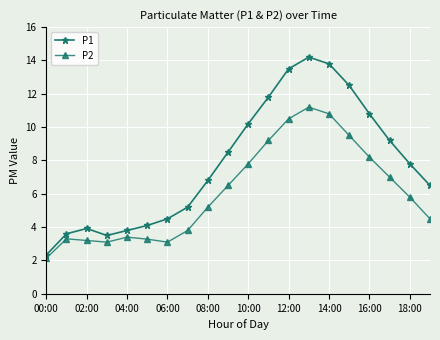

What is the highest value of the P1 series?

14.2